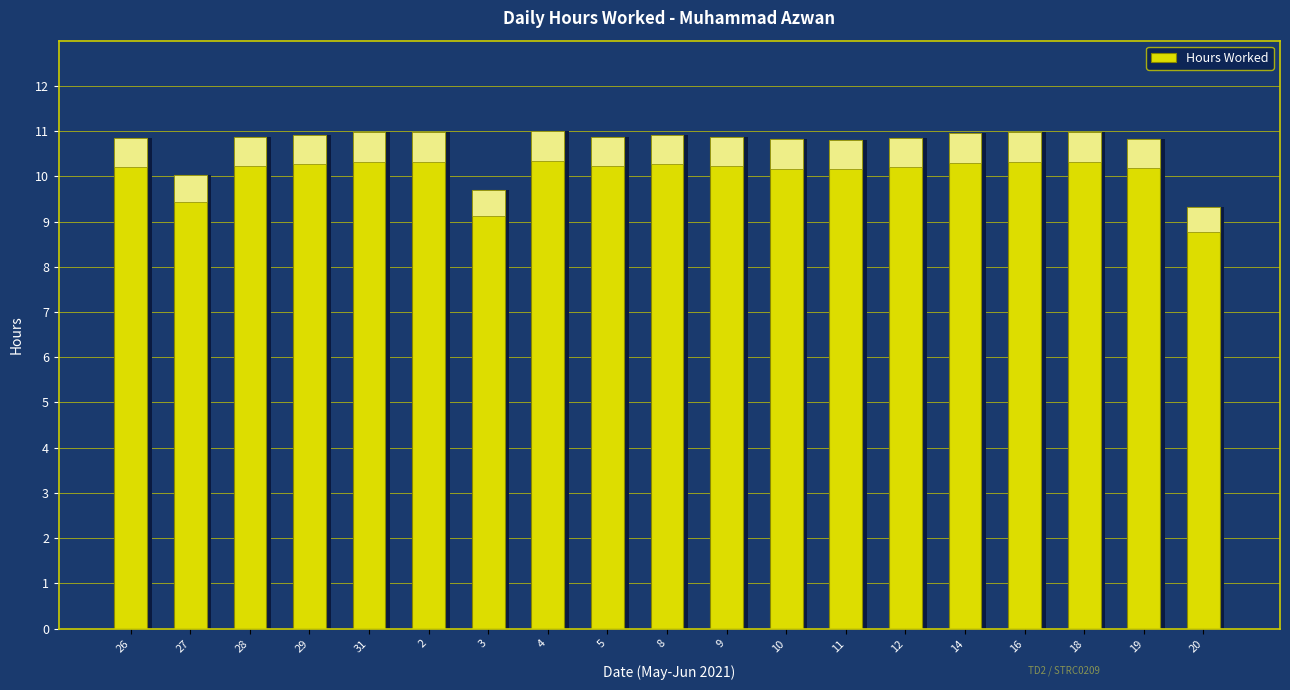

List the labels in order of value, largest first.

4, 31, 2, 16, 18, 14, 29, 8, 28, 5, 9, 26, 12, 19, 10, 11, 27, 3, 20